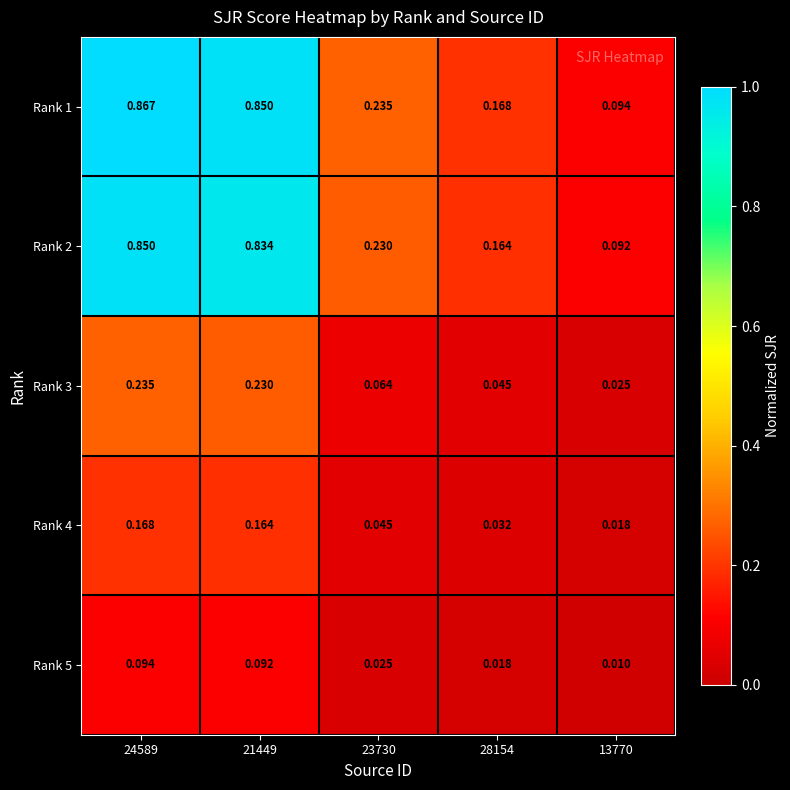

Is the value of Rank 4 at 28154 greater than the value of Rank 1 at 24589?

No